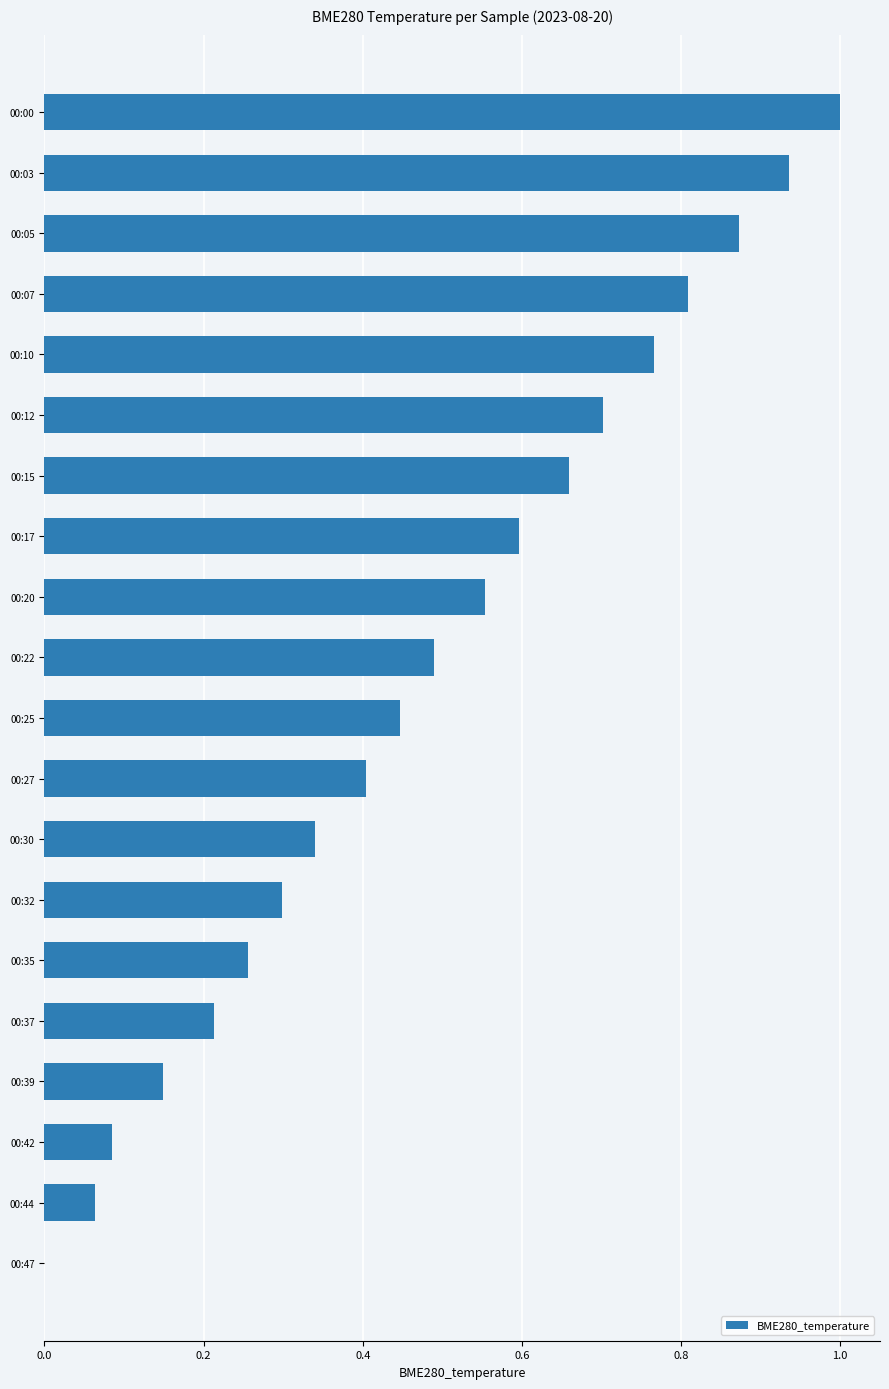

True or false: the data shows 0.8 at 00:07.

True